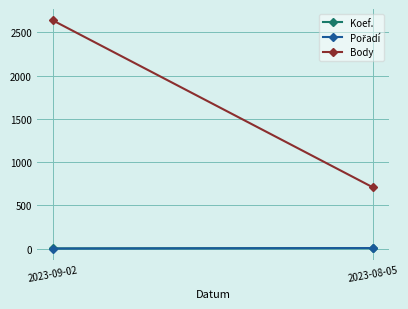

How many lines are shown in the chart?

3